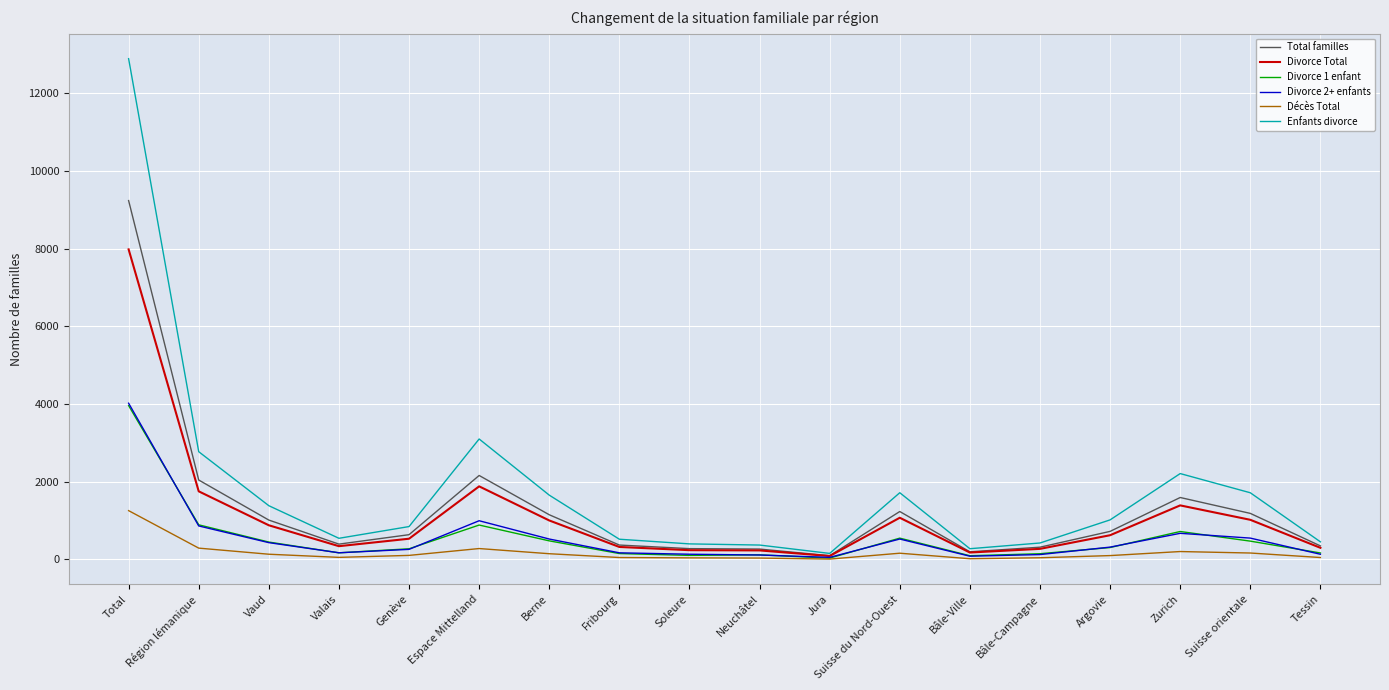

What is the average value of the Divorce Total series?

1117